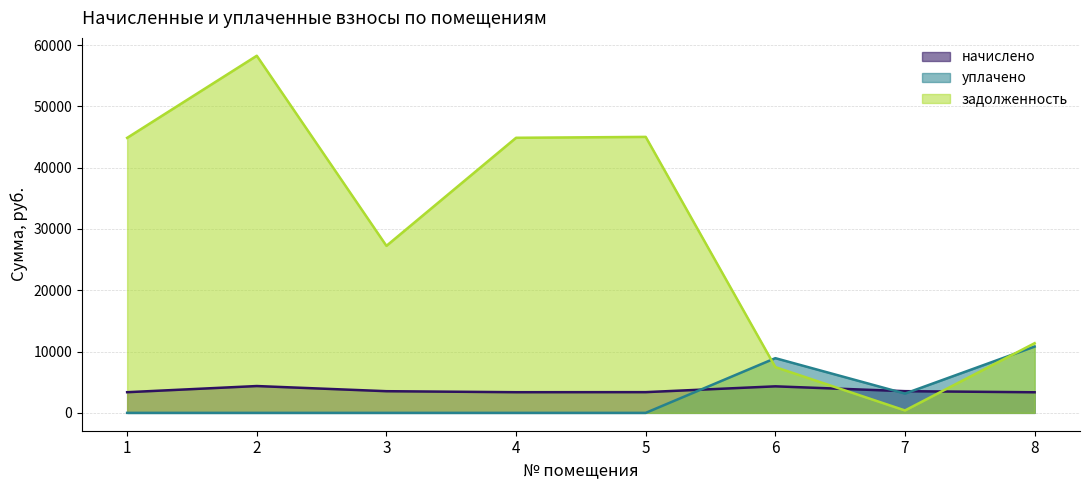

Reading left to right, what are all the values shown in this chart?

начислено: 3370.7	4375.9	3534.6	3370.7	3381.6	4326.7	3540.1	3359.8
уплачено: 0.0	0.0	0.0	0.0	0.0	8923.1	3145.4	10815.3
задолженность: 44859.9	58256.3	27246.0	44874.0	45019.0	7464.4	393.3	11367.2